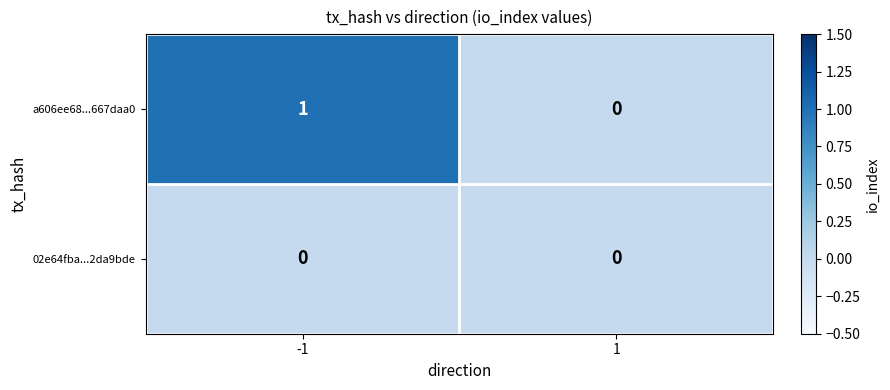

Which series has the largest range (max minus min)?

a606ee68...667daa0